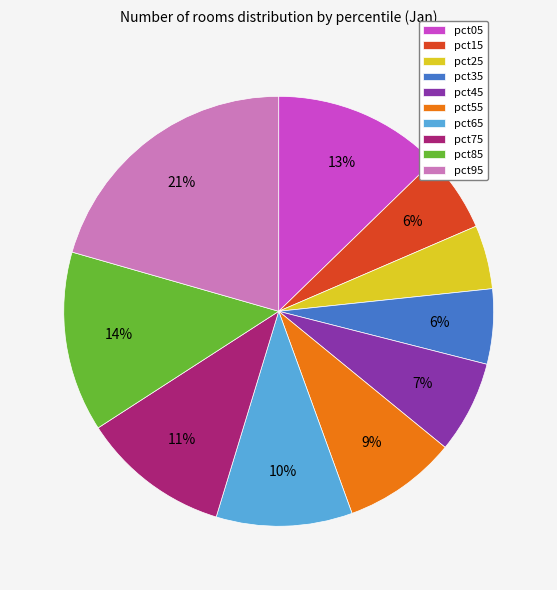

To the nearest percent, what portion does pct55 represent?

9%